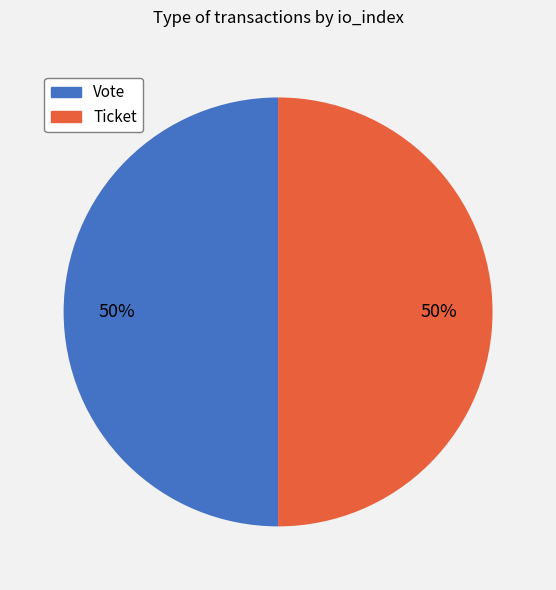

What is the ratio of the value at Vote to the value at Ticket?

1.0